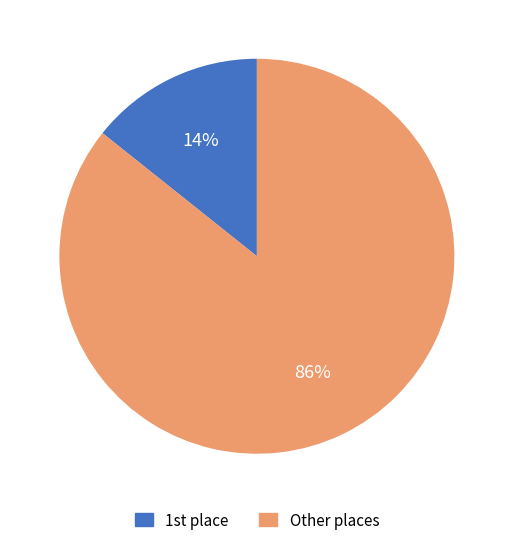

Rank the categories by value from highest to lowest.

Other places, 1st place